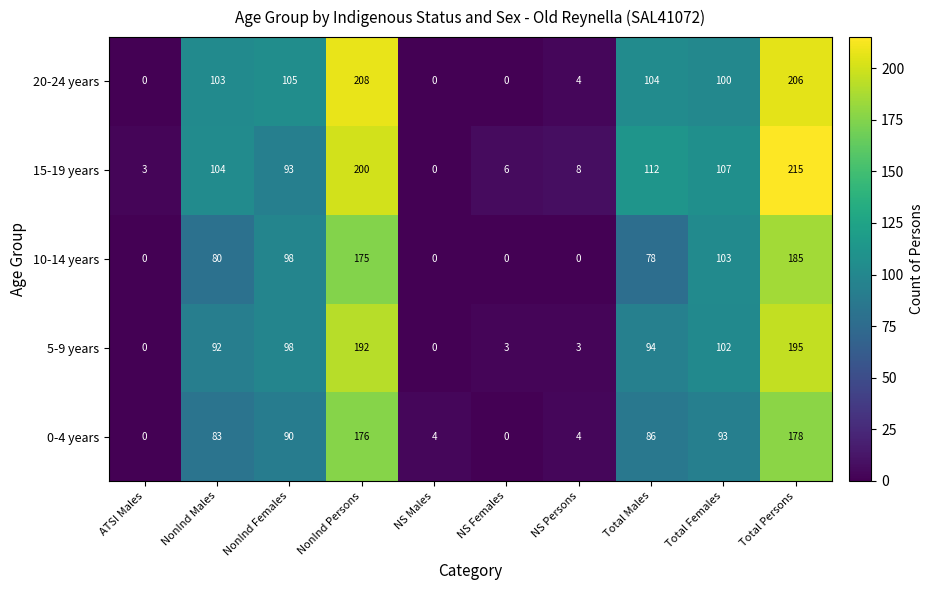

Count the number of data series in this chart.

5